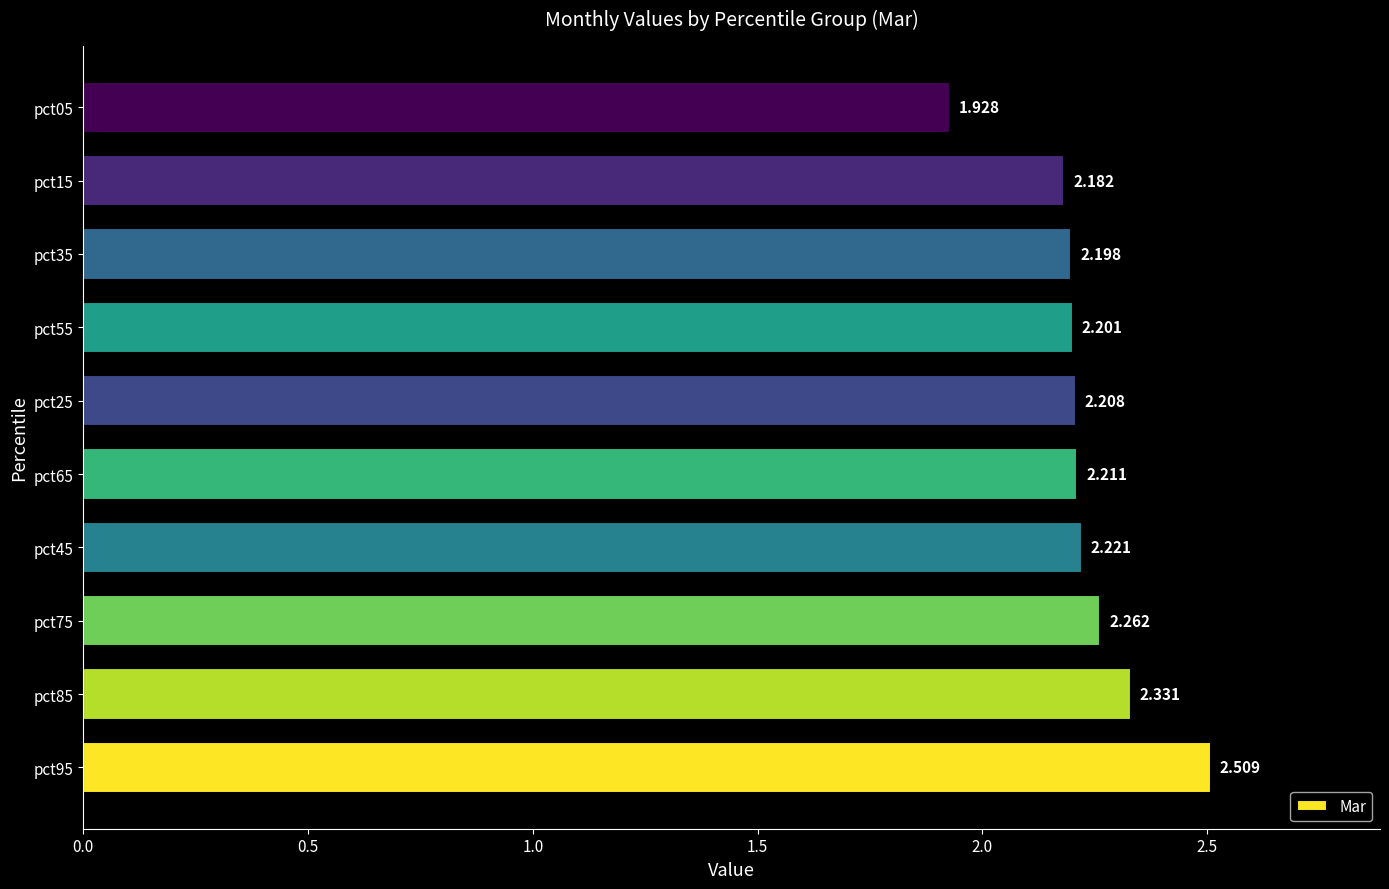

What is the minimum value shown in the chart?

1.9